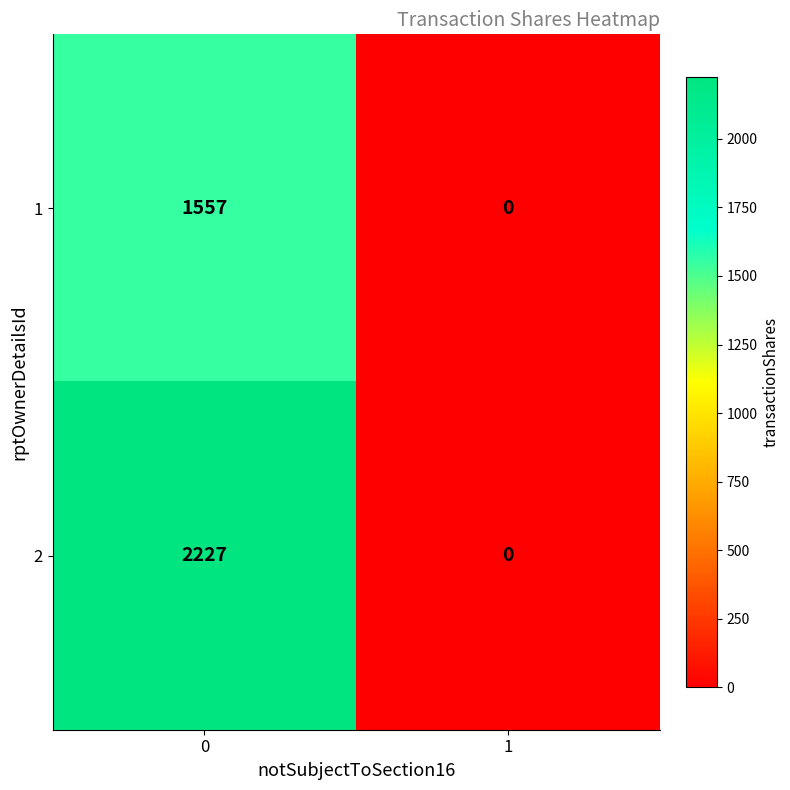

Is it true that 1 equals 0 at 1?

True